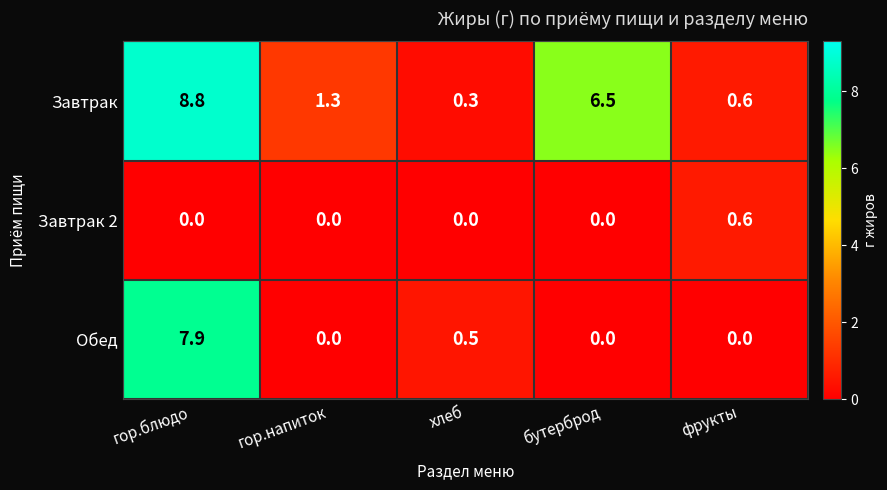

At which category does the chart reach its peak across all series?

гор.блюдо